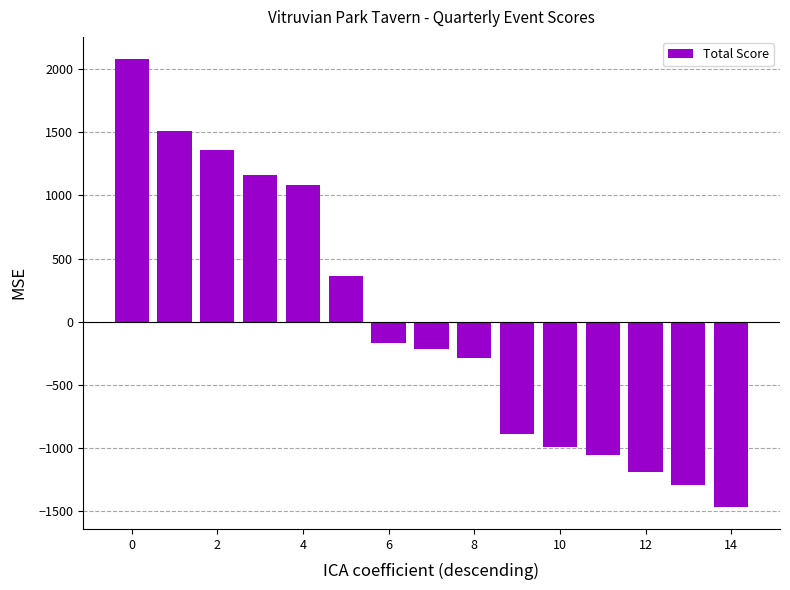

What is the greatest value displayed?

2079.7